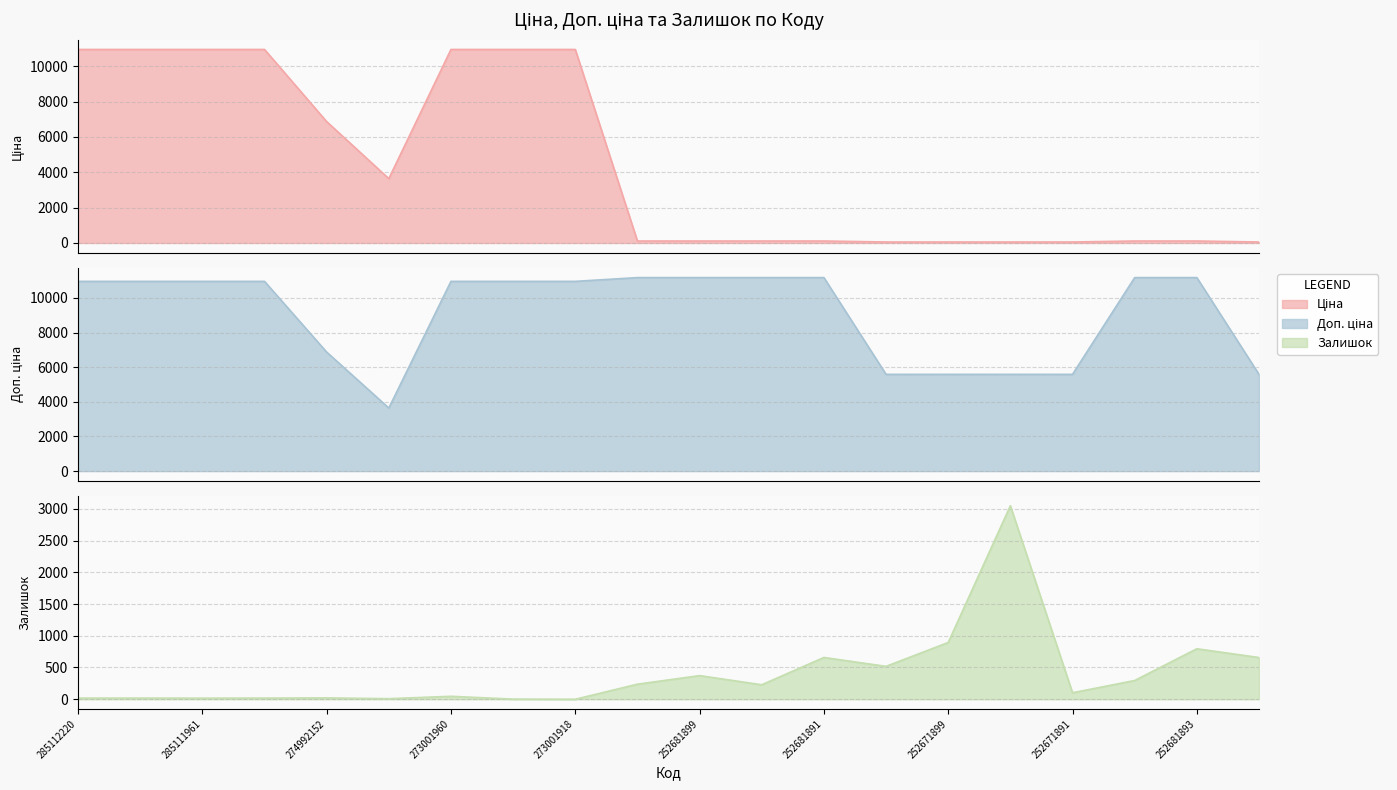

What is the total value across all series at 273001918?

21903.9